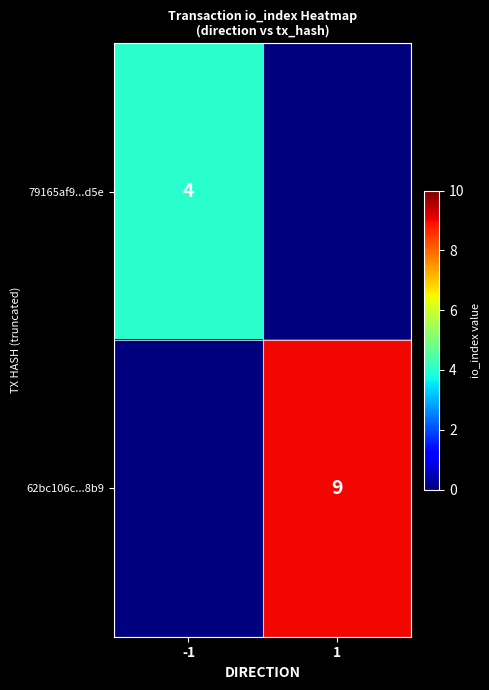

The 79165af9...d5e series shows 7 at -1. True or false?

False